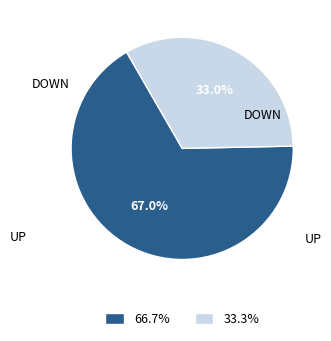

To the nearest percent, what is the average slice percentage?

50%